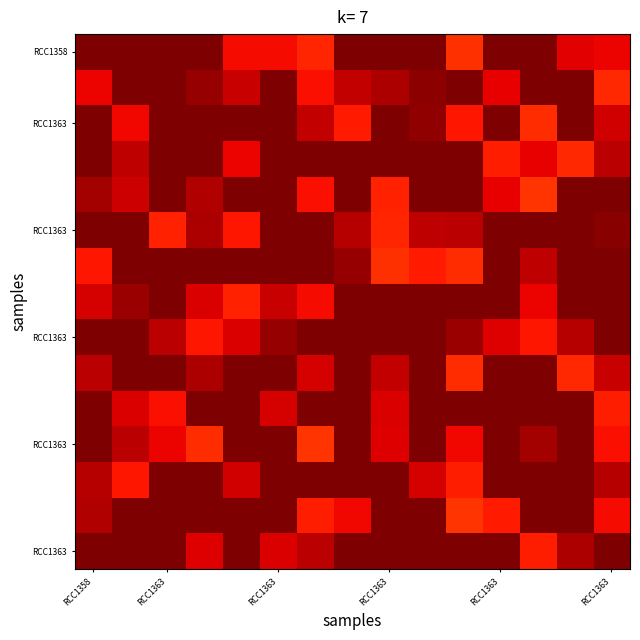

Which label corresponds to the largest value in the chart?

RCC1358